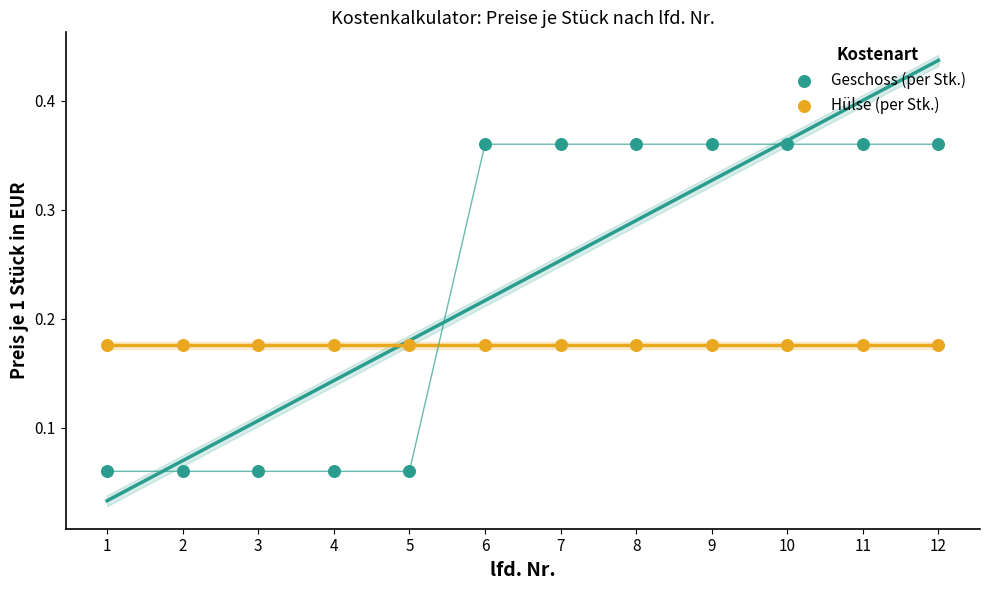

Which series contains the lowest Y value?

Geschoss (per Stk.)